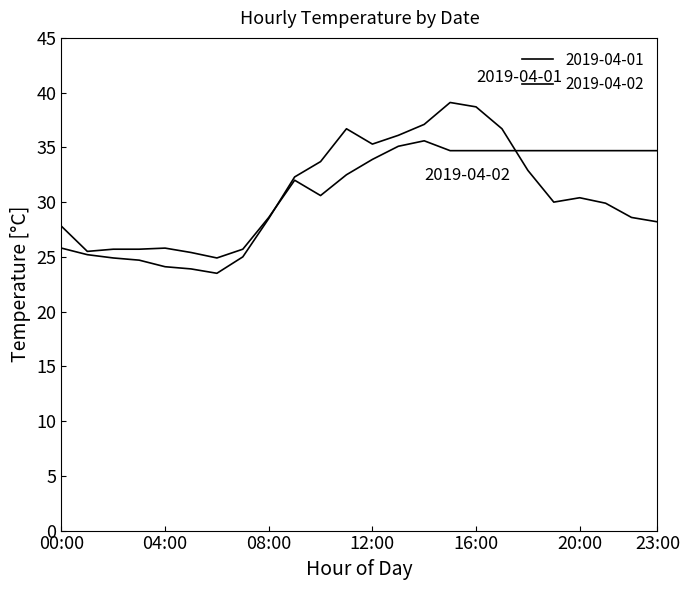

How many lines are shown in the chart?

2